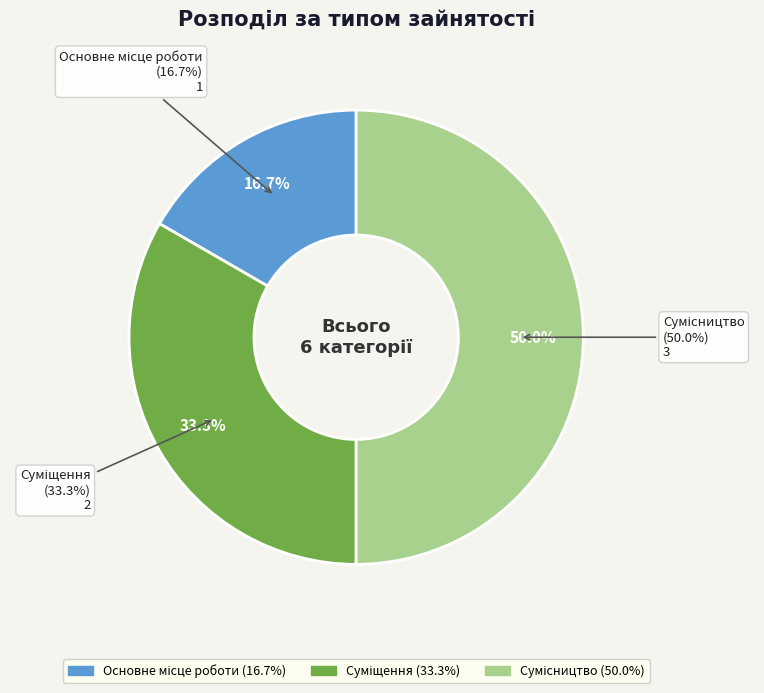

To the nearest percent, what percentage of the pie is Сумісництво?

50%